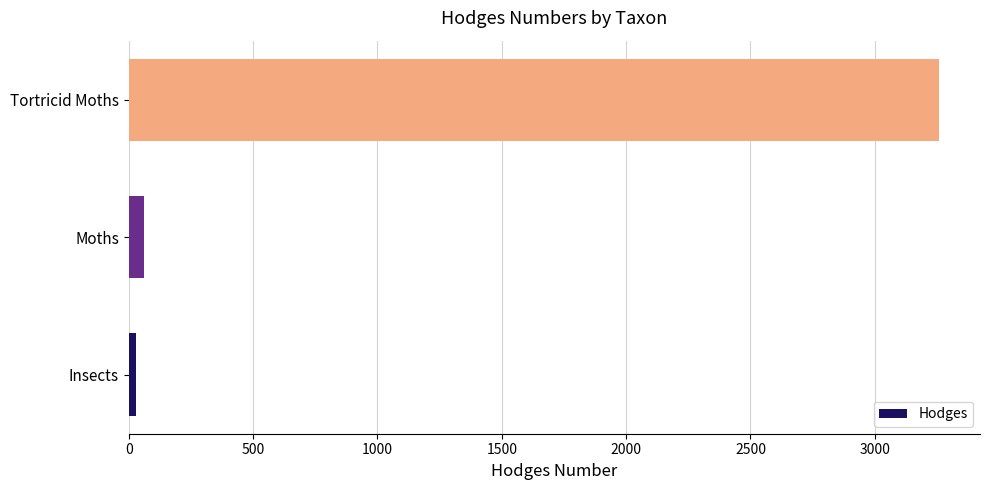

List the labels in order of value, smallest first.

Insects, Moths, Tortricid Moths